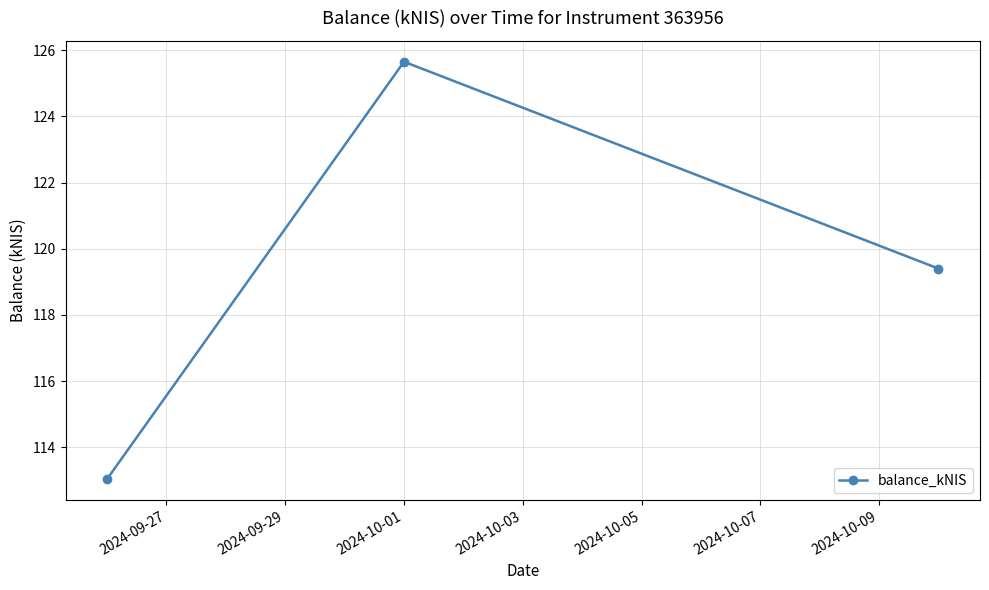

What is the sum of all values?

358.1